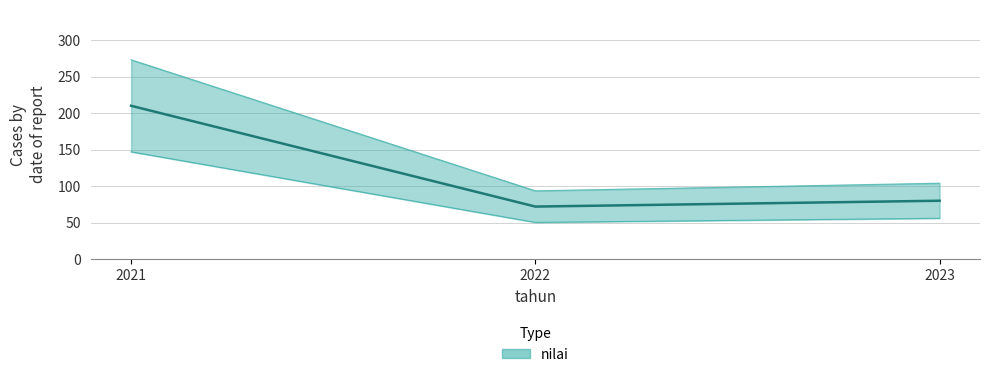

At which label does the data first exceed 104?

2021